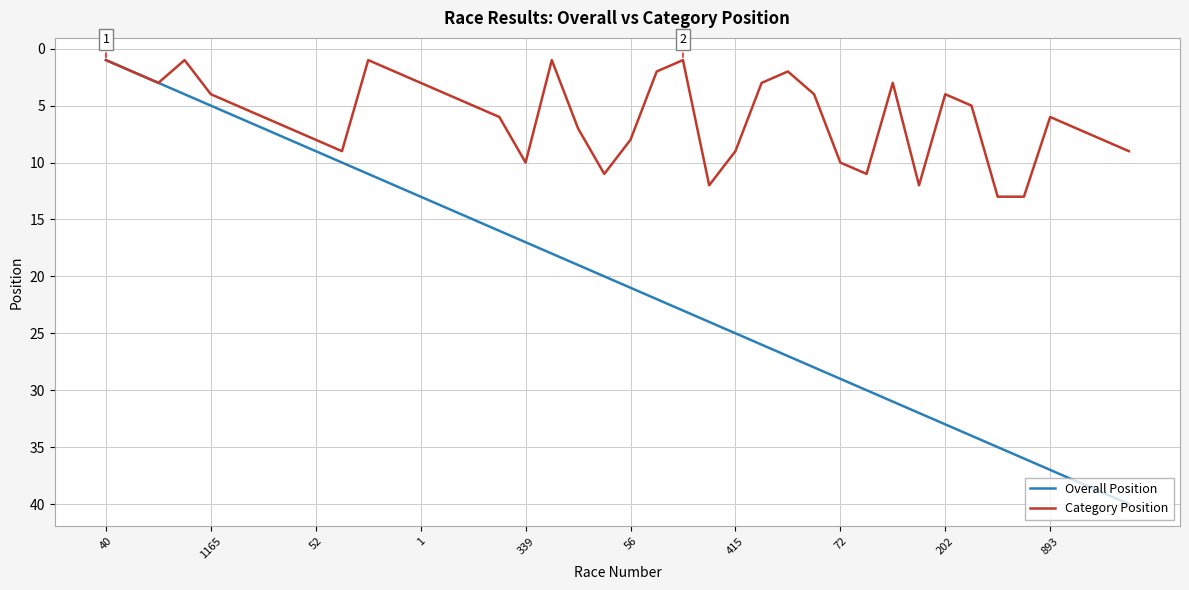

List the series in order of their peak value, highest first.

Overall Position, Category Position